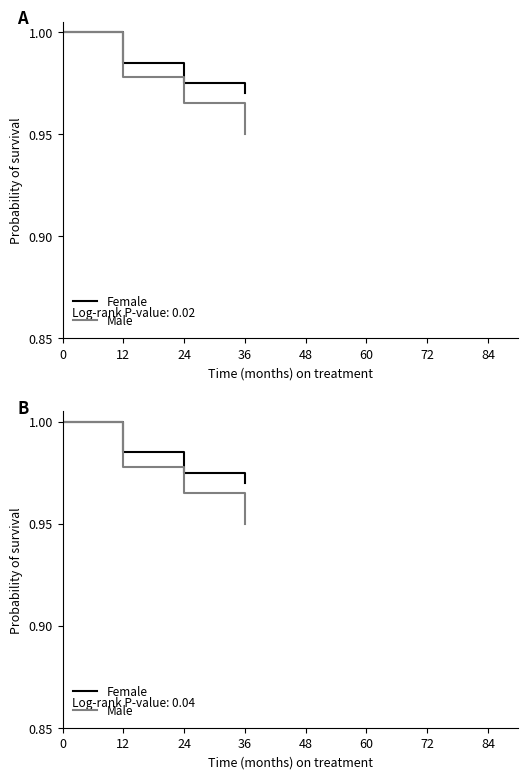

At which label is Male closest to 0?

36